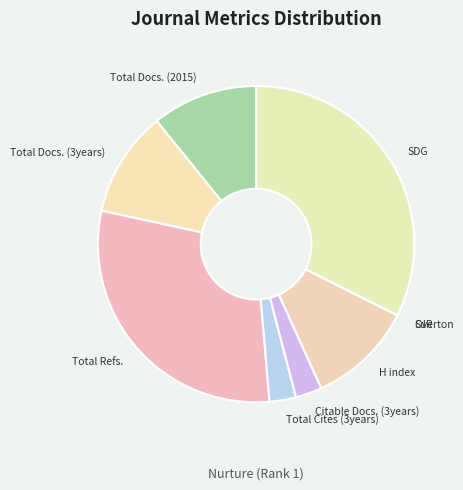

Approximately how many times larger is the value at H index compared to Total Docs. (3years)?

1.0